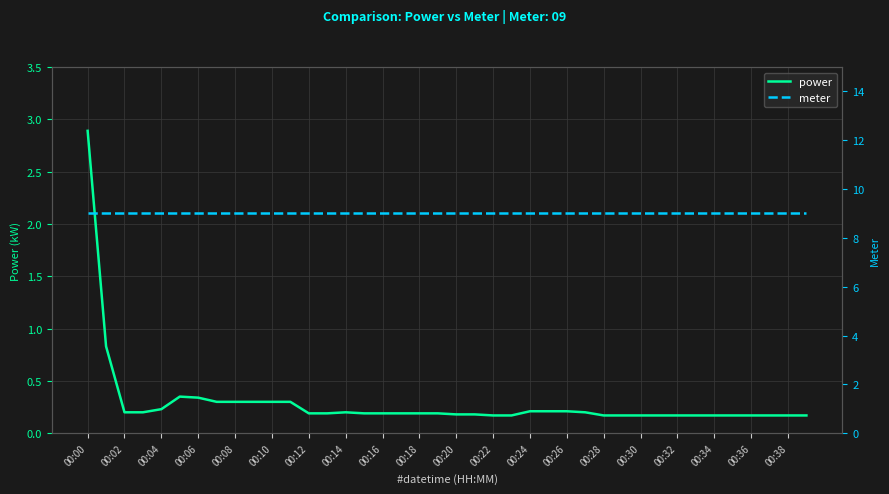

Reading left to right, extract all data points from this chart.

power: 2.9	0.8	0.2	0.2	0.2	0.3	0.3	0.3	0.3	0.3	0.3	0.3	0.2	0.2	0.2	0.2	0.2	0.2	0.2	0.2	0.2	0.2	0.2	0.2	0.2	0.2	0.2	0.2	0.2	0.2	0.2	0.2	0.2	0.2	0.2	0.2	0.2	0.2	0.2	0.2
meter: 9.0	9.0	9.0	9.0	9.0	9.0	9.0	9.0	9.0	9.0	9.0	9.0	9.0	9.0	9.0	9.0	9.0	9.0	9.0	9.0	9.0	9.0	9.0	9.0	9.0	9.0	9.0	9.0	9.0	9.0	9.0	9.0	9.0	9.0	9.0	9.0	9.0	9.0	9.0	9.0